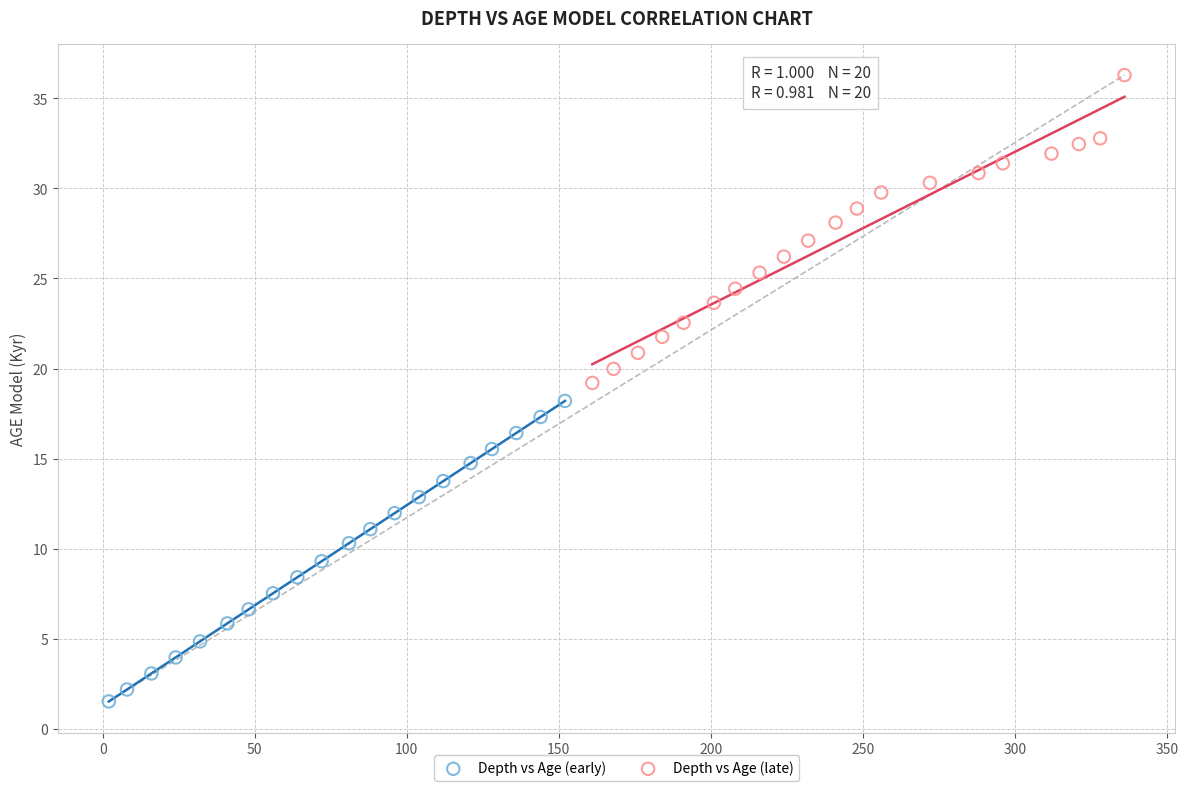

Which series reaches the minimum Y coordinate?

Depth vs Age (early)